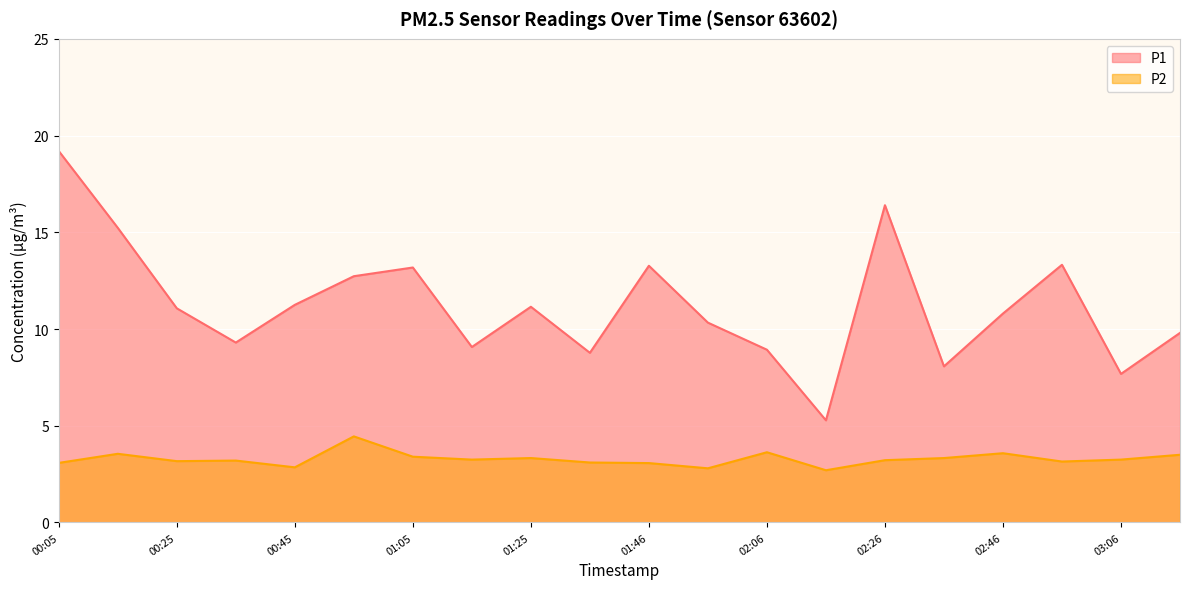

Count the number of categories in the chart.

20